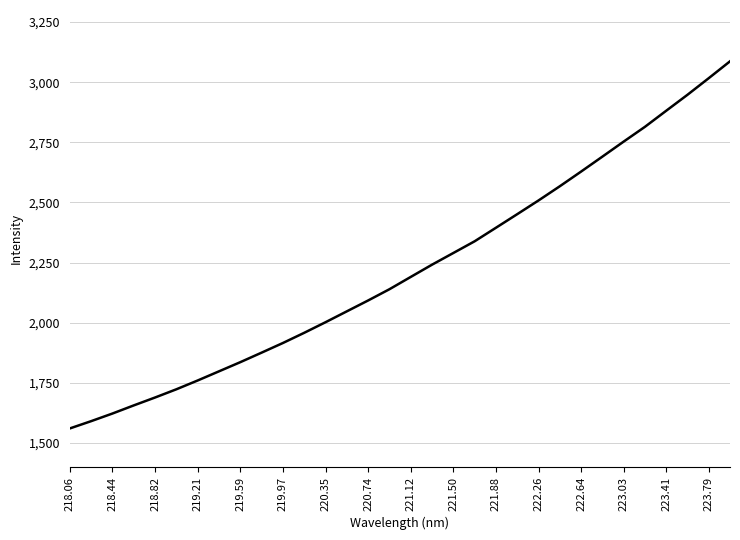

Reading right to left, what are all the values shown in this chart?

3086.7	3016.6	2947.5	2881.2	2814.3	2752.9	2690.4	2628.3	2567.2	2508.3	2451.3	2394.8	2338.6	2289.9	2241.4	2190.5	2139.3	2092.6	2047.5	2002.2	1958.2	1915.9	1875.7	1836.1	1798.1	1760.0	1723.4	1689.2	1656.3	1622.6	1590.8	1560.6